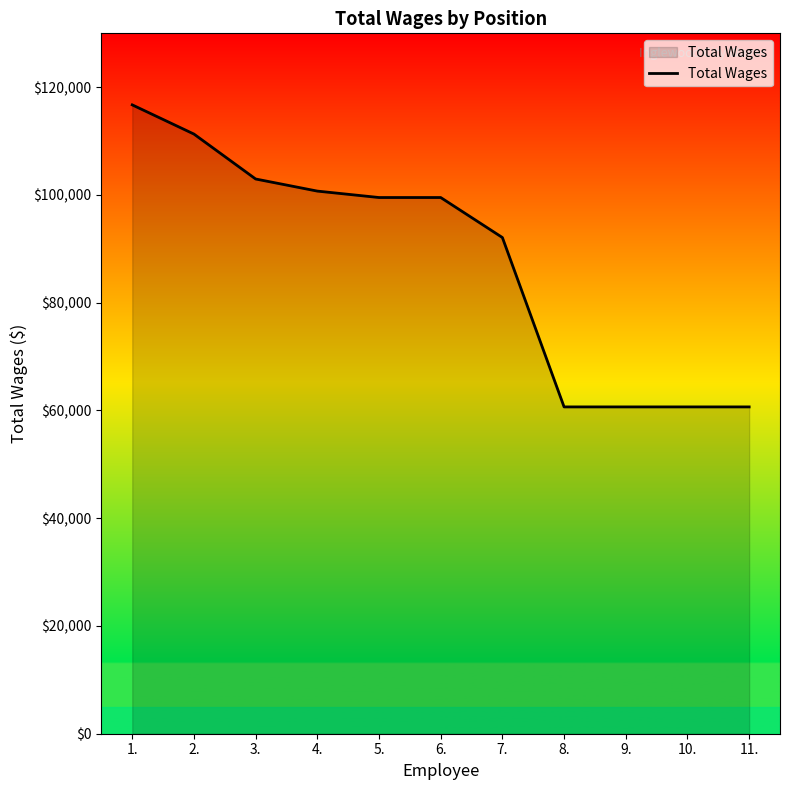

What value does the data have at 9., to the nearest 100?

60700